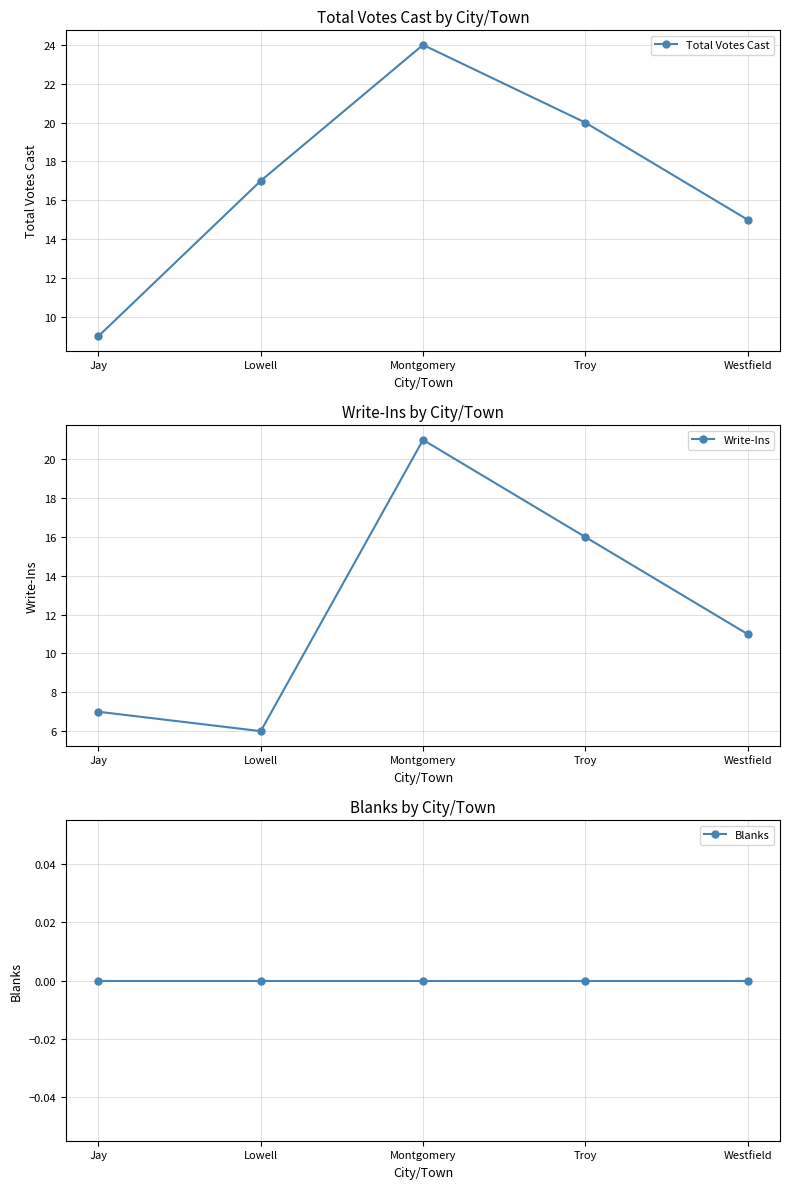

Reading left to right, extract all data points from this chart.

Total Votes Cast: 9	17	24	20	15
Write-Ins: 7	6	21	16	11
Blanks: 0	0	0	0	0